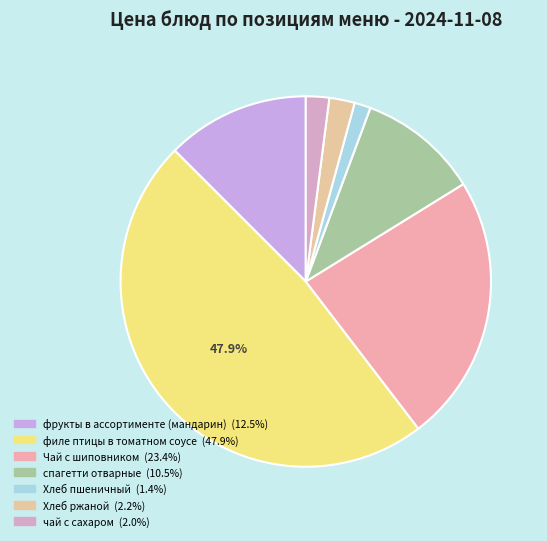

Which category has the smallest portion of the pie?

Хлеб пшеничный